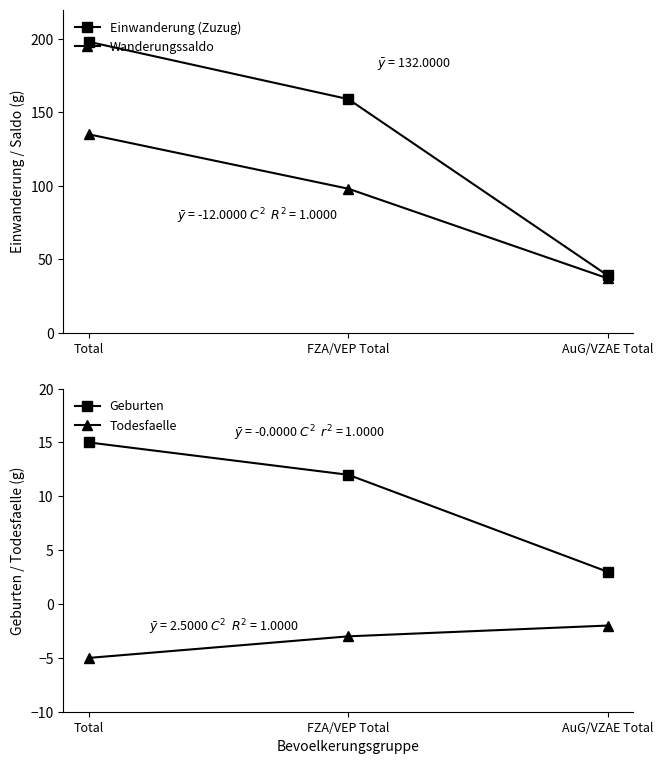

Which series has the largest total across all categories?

Einwanderung (Zuzug)